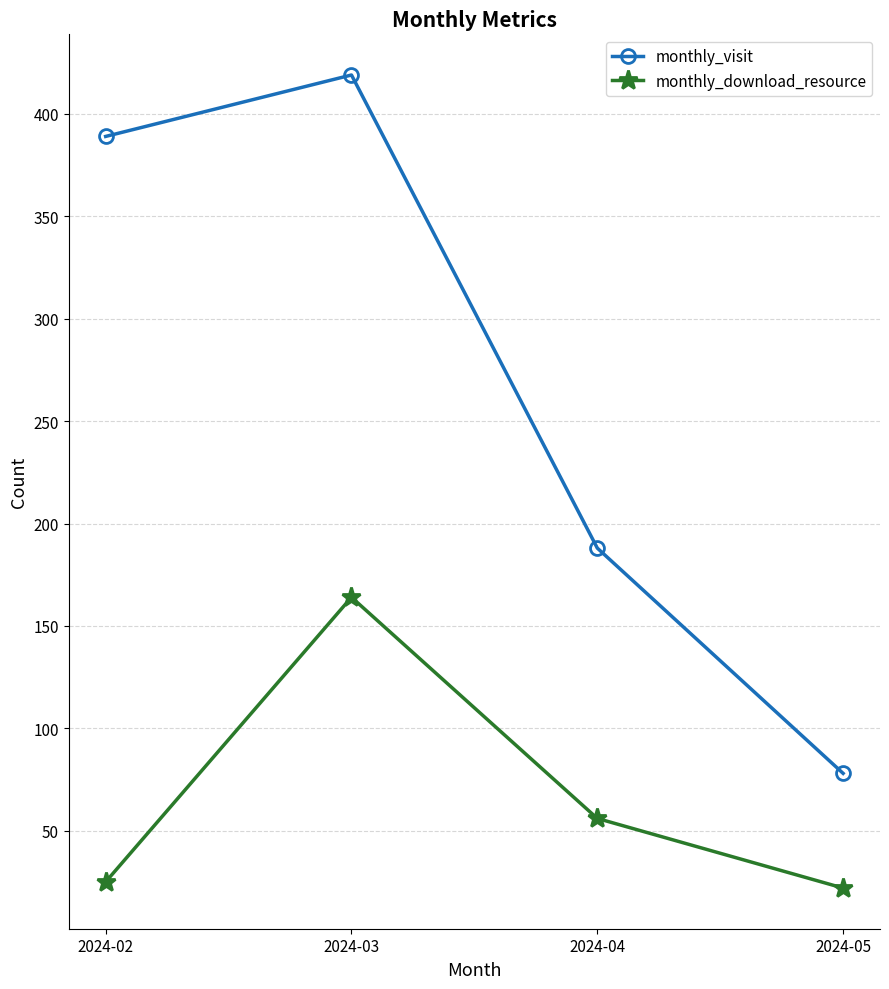

Reading right to left, transcribe all the data shown in this chart.

monthly_visit: 2024-05=78	2024-04=188	2024-03=419	2024-02=389
monthly_download_resource: 2024-05=22	2024-04=56	2024-03=164	2024-02=25